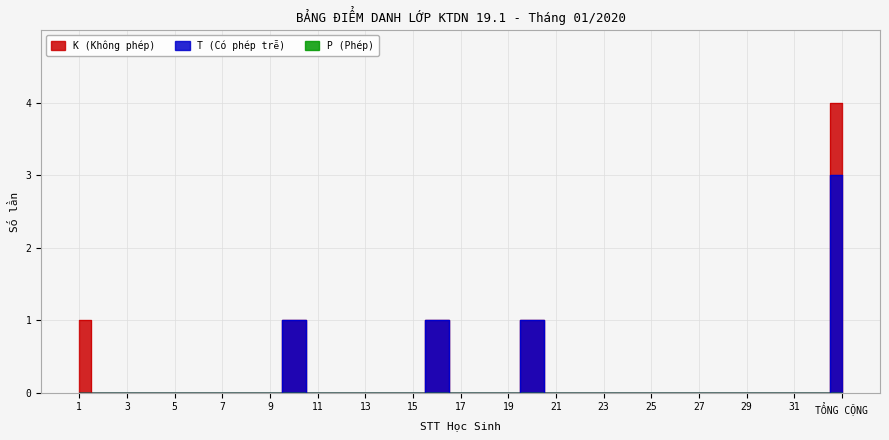

Is it true that T equals 0 at 7?

True